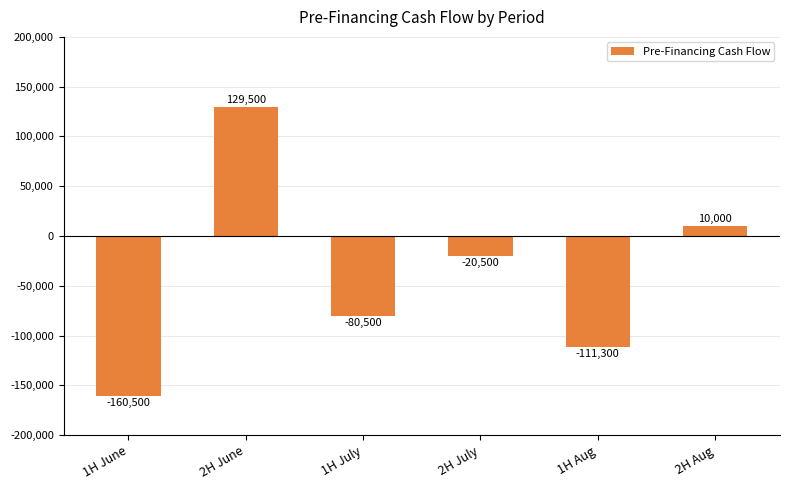

What is the average value?

-38883